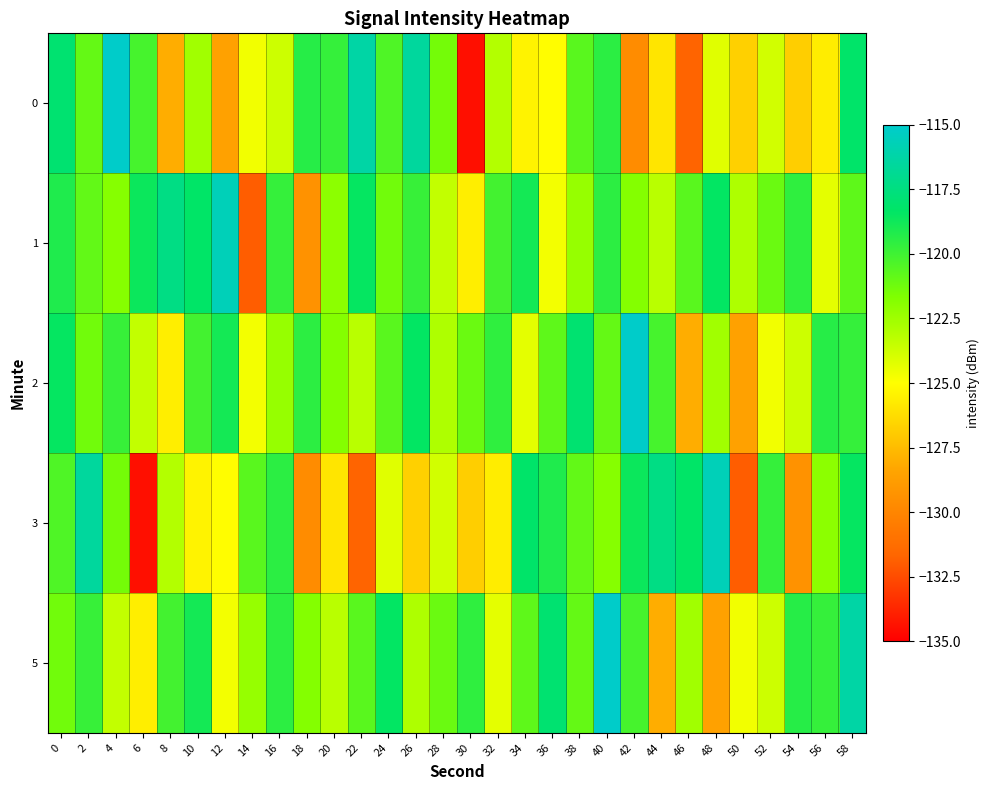

Which has a higher value, 58 or 20?

58